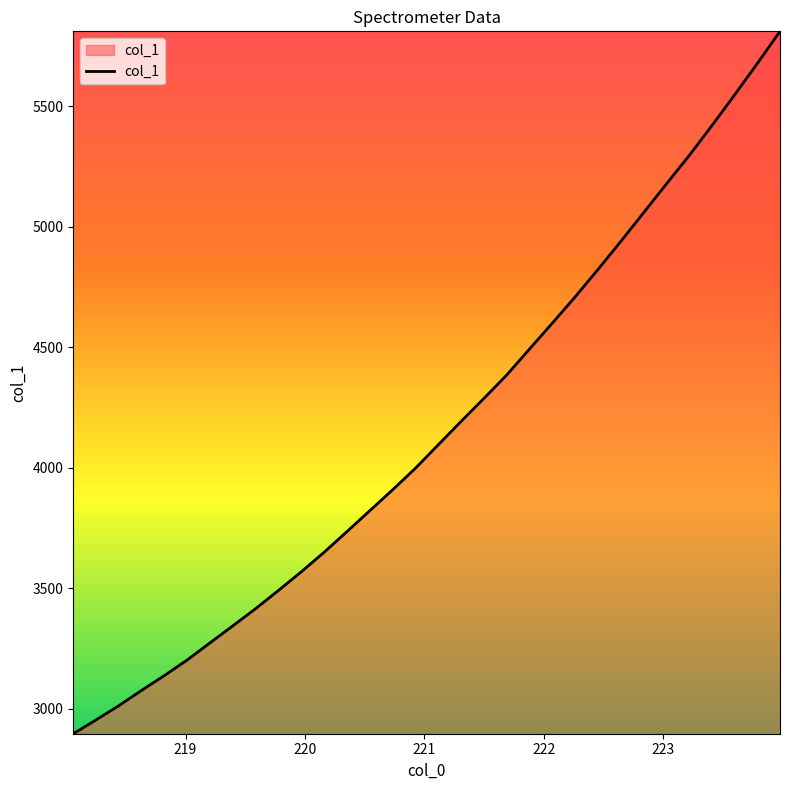

What is the greatest value displayed?

5810.7